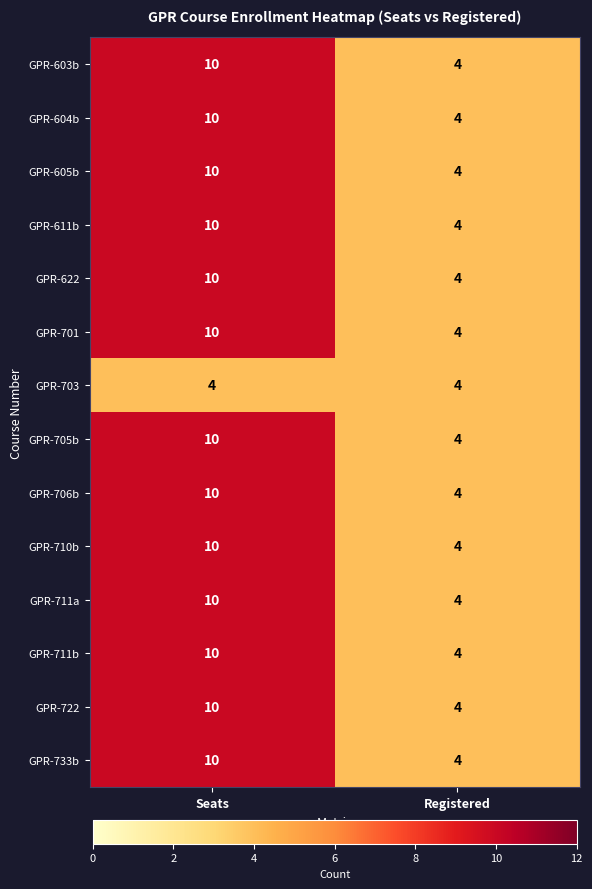

Count the number of categories in the chart.

2